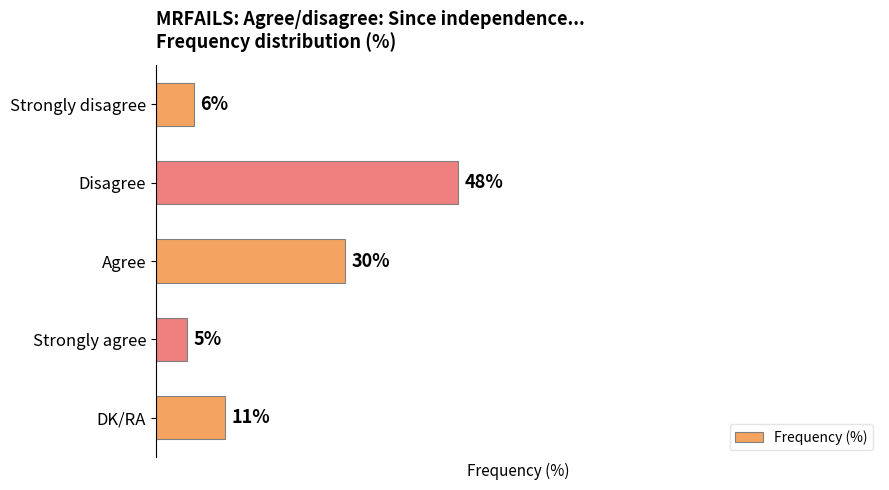

At which label is the value closest to 26?

Agree